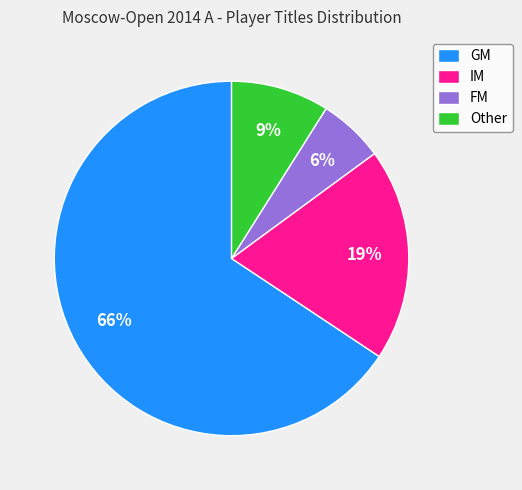

Does any single category account for the majority?

Yes